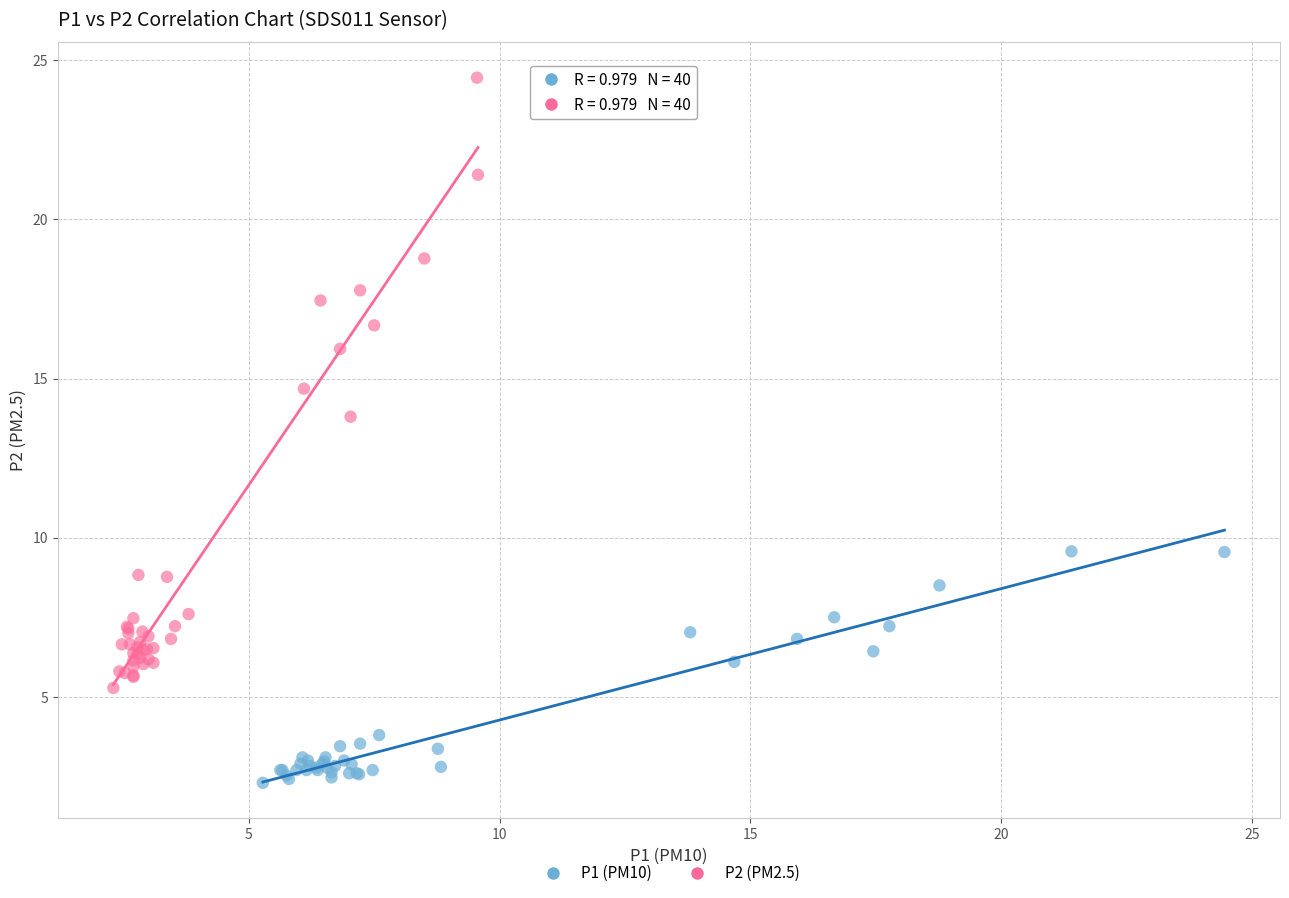

What are all the series names shown in the legend?

P1 (PM10), P2 (PM2.5)